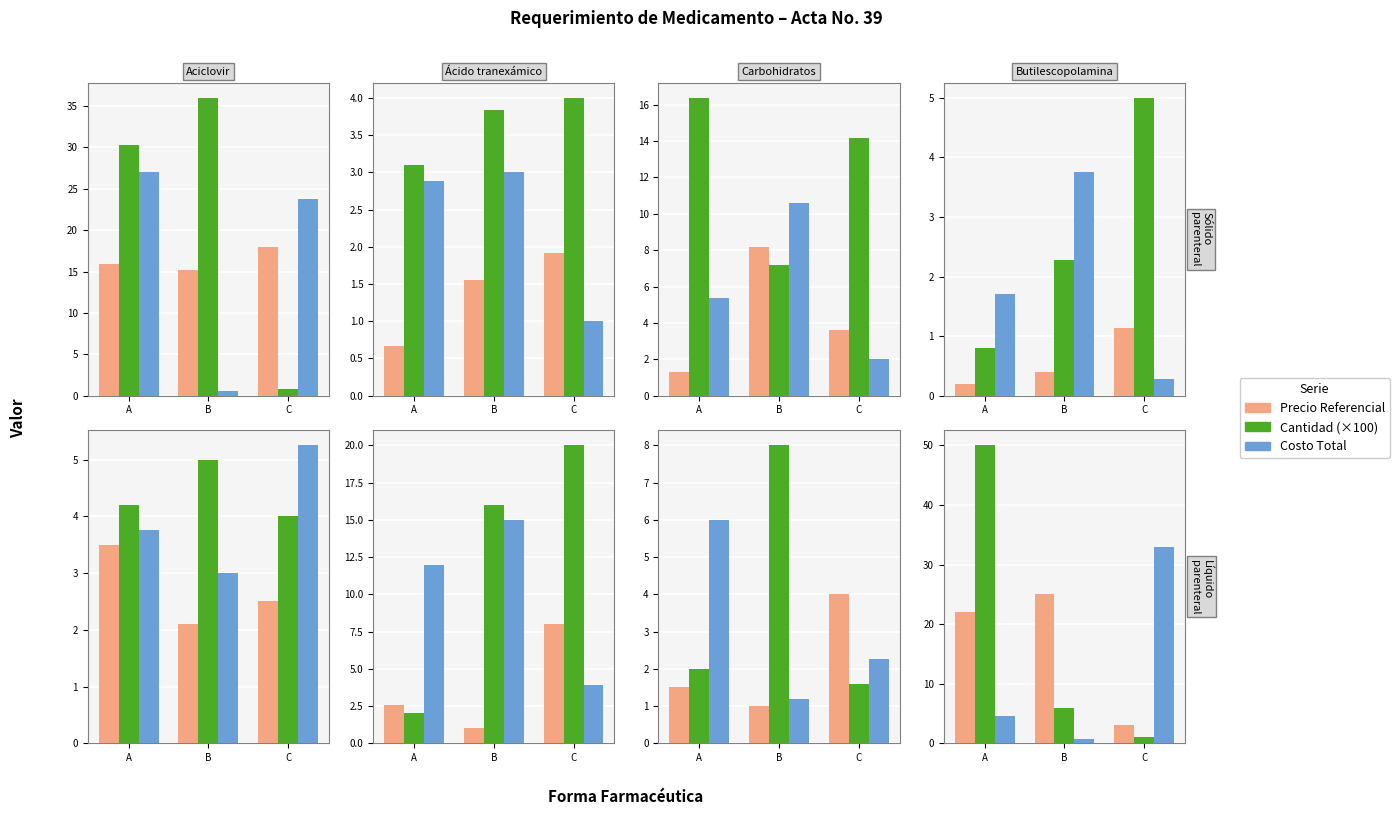

What is the maximum value shown in the chart?

50.0